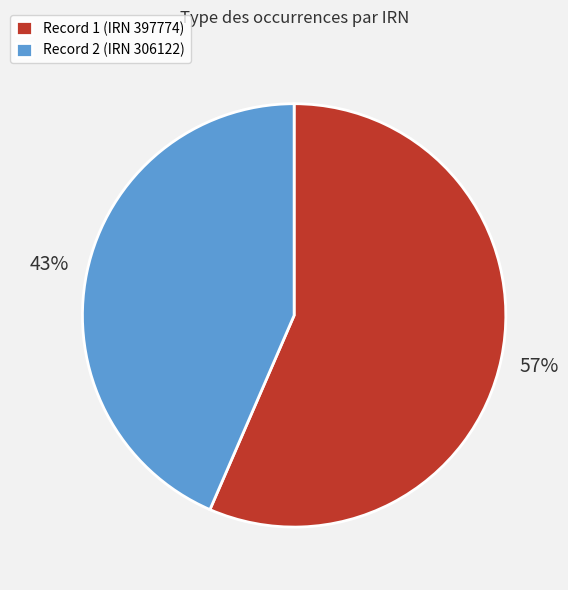

Which category has the smallest portion of the pie?

Record 2 (IRN 306122)